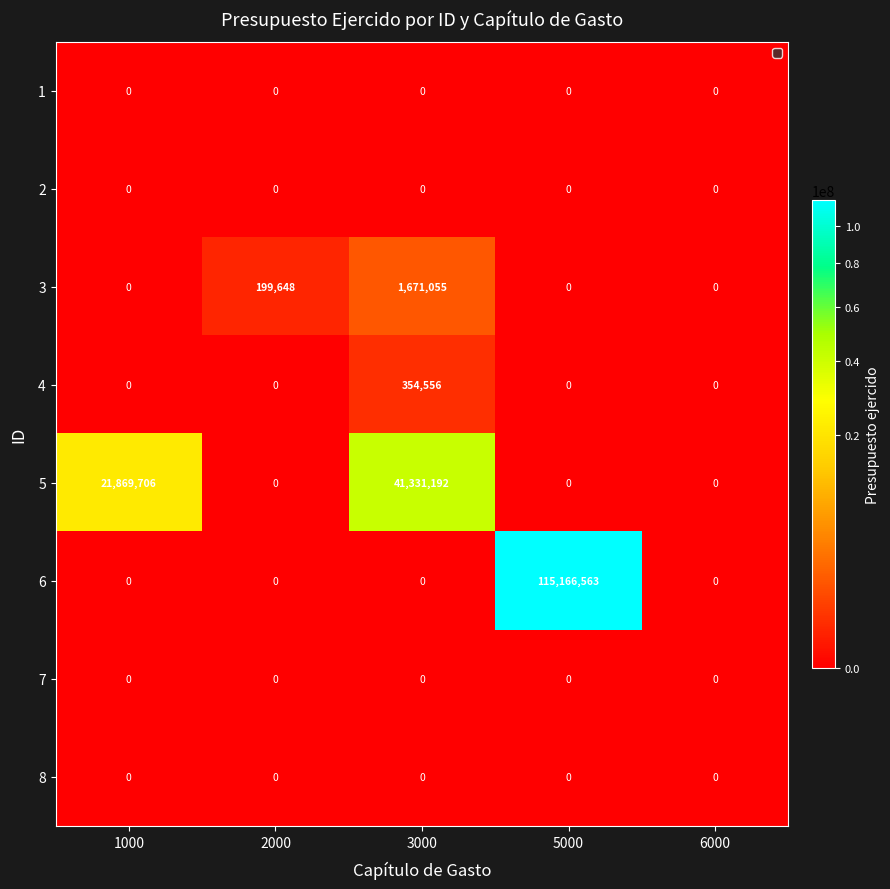

At which category does the chart reach its peak across all series?

5000